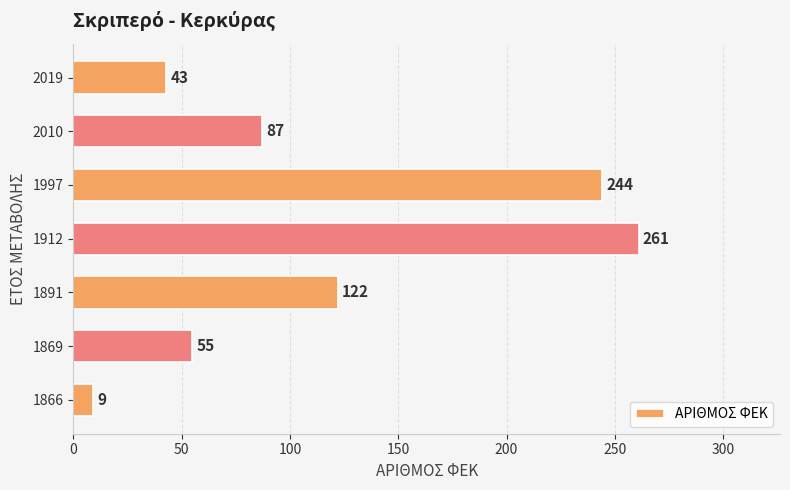

Is it true that the value at 1891 is 122?

True